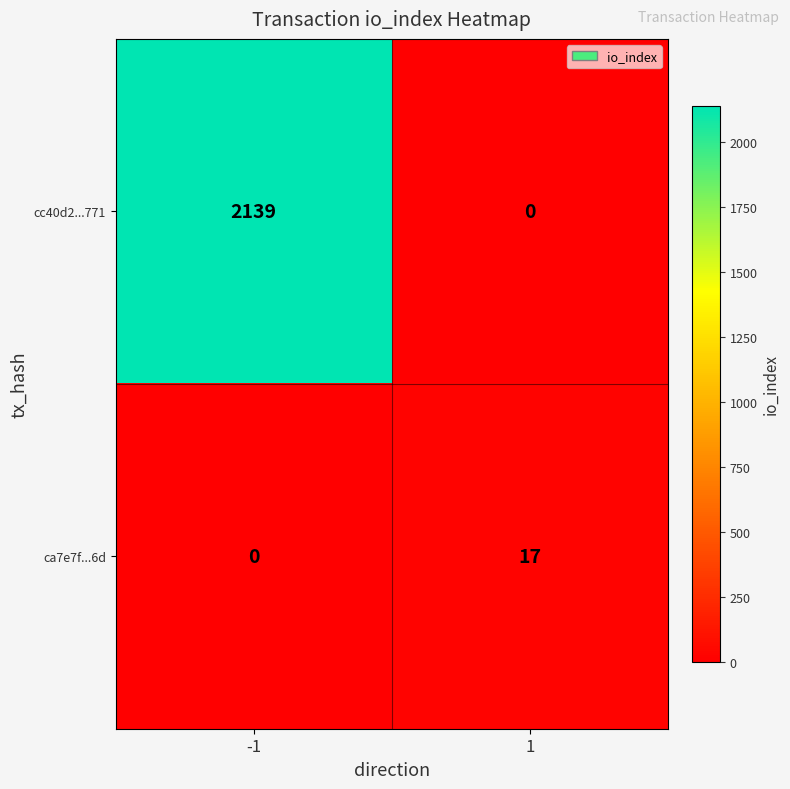

Which series changed the most between -1 and 1?

cc40d2...771